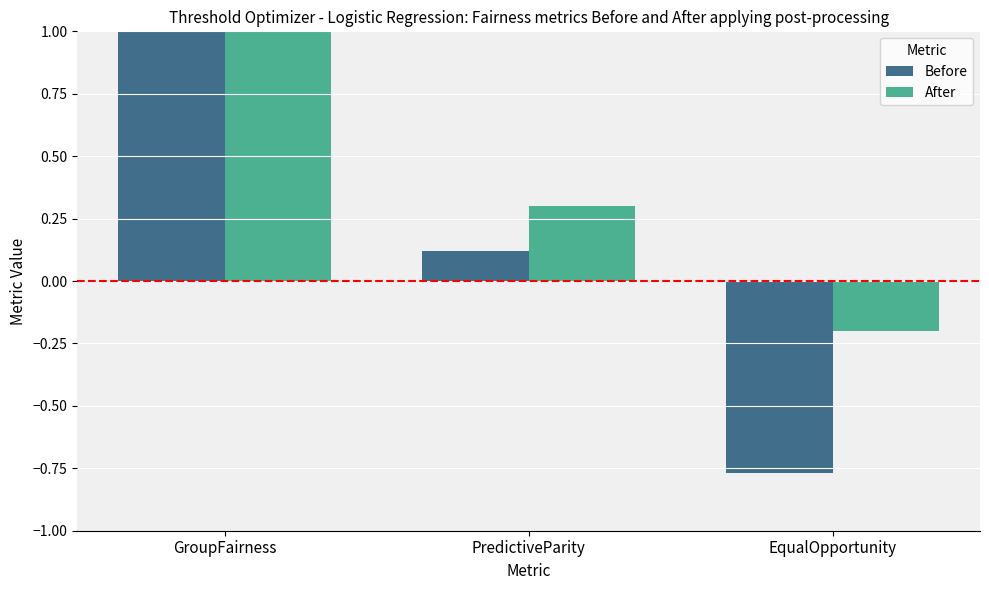

Rank the categories by After value from highest to lowest.

GroupFairness, PredictiveParity, EqualOpportunity